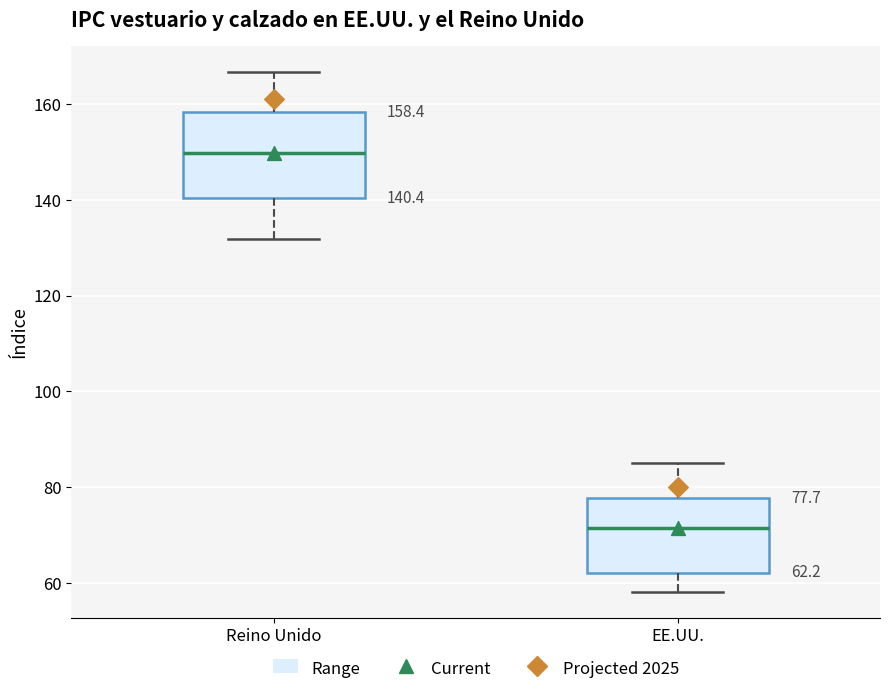

Which box's median line is the highest?

Reino Unido